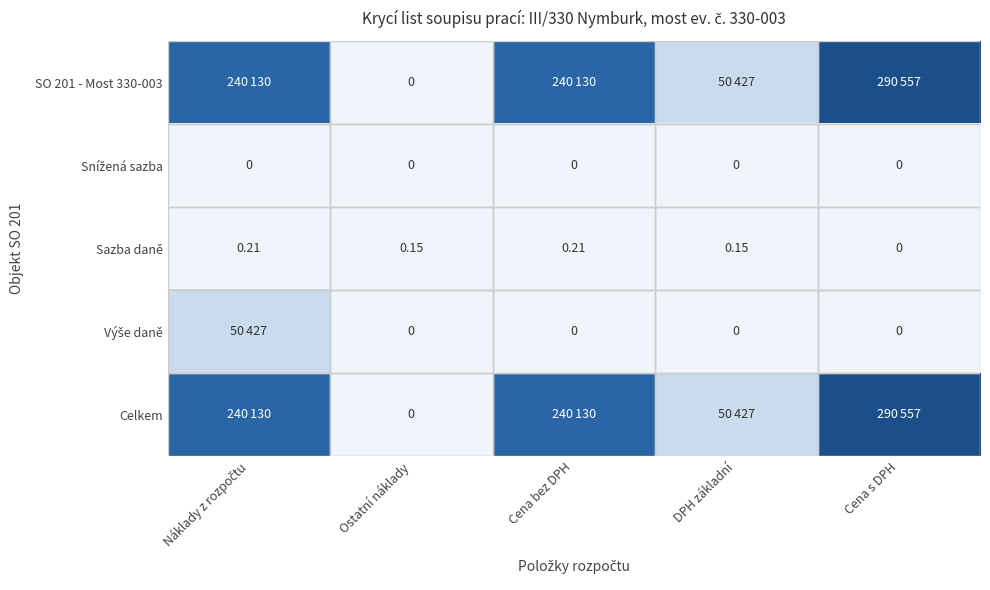

At which label is Sazba daně closest to 0?

Cena s DPH